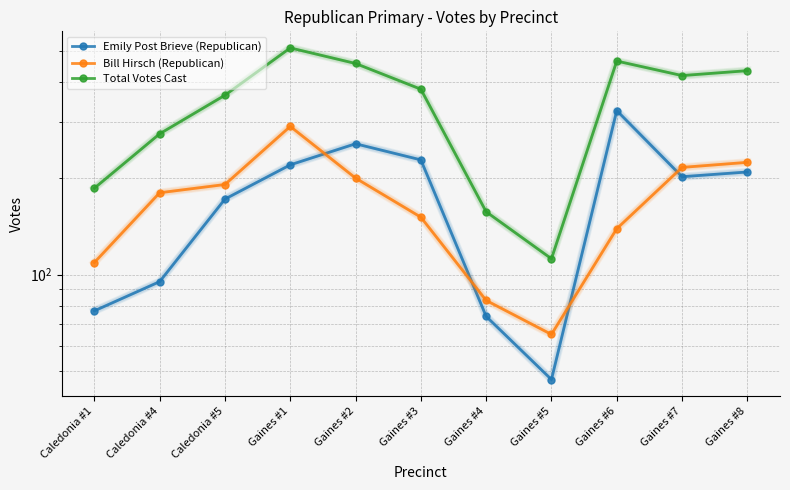

What is the label of the 11th point from the right?

Caledonia #1